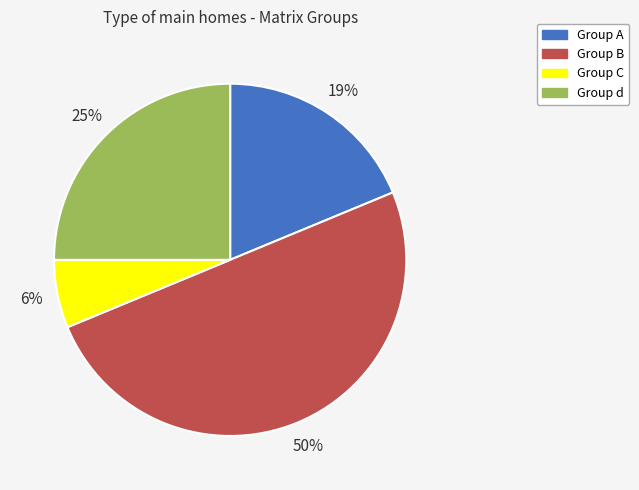

To the nearest percent, what is the average slice percentage?

25%